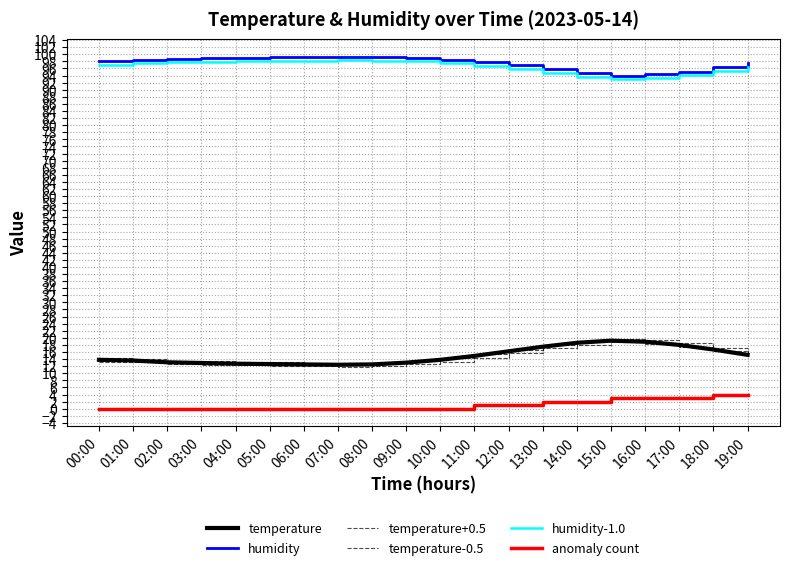

List the series in order of their peak value, lowest first.

anomaly count, temperature-0.5, temperature, temperature+0.5, humidity-1.0, humidity